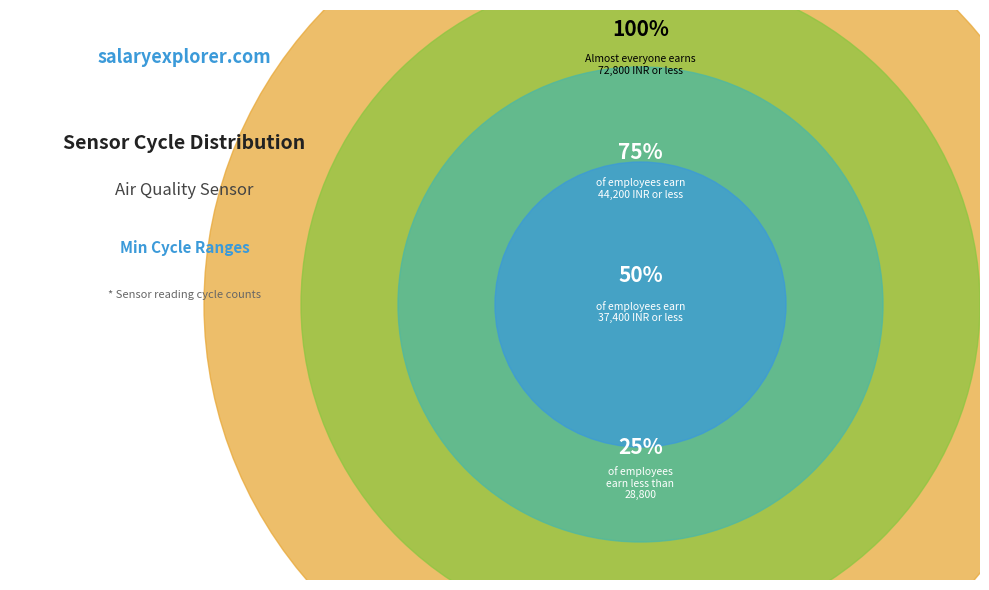

Is there any slice that represents more than half of the pie?

No